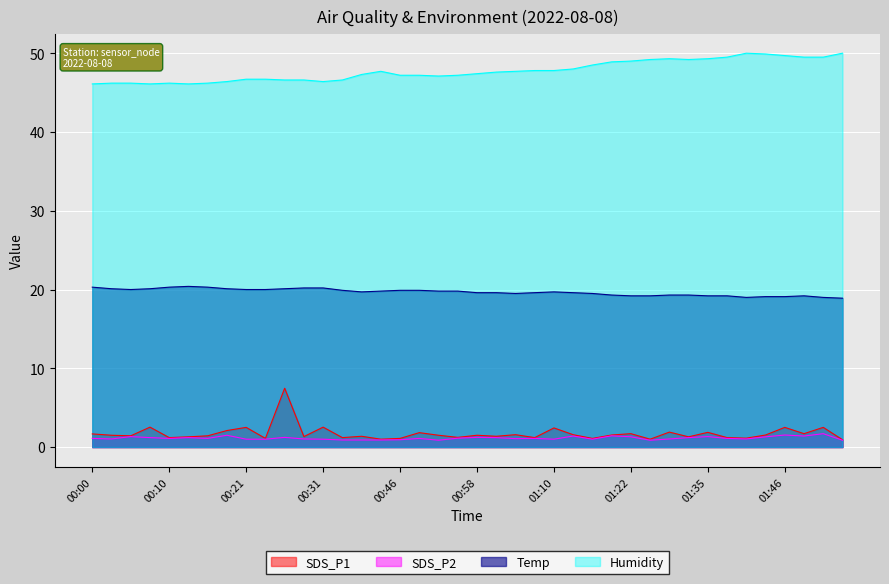

Which series has the widest spread of values?

SDS_P1